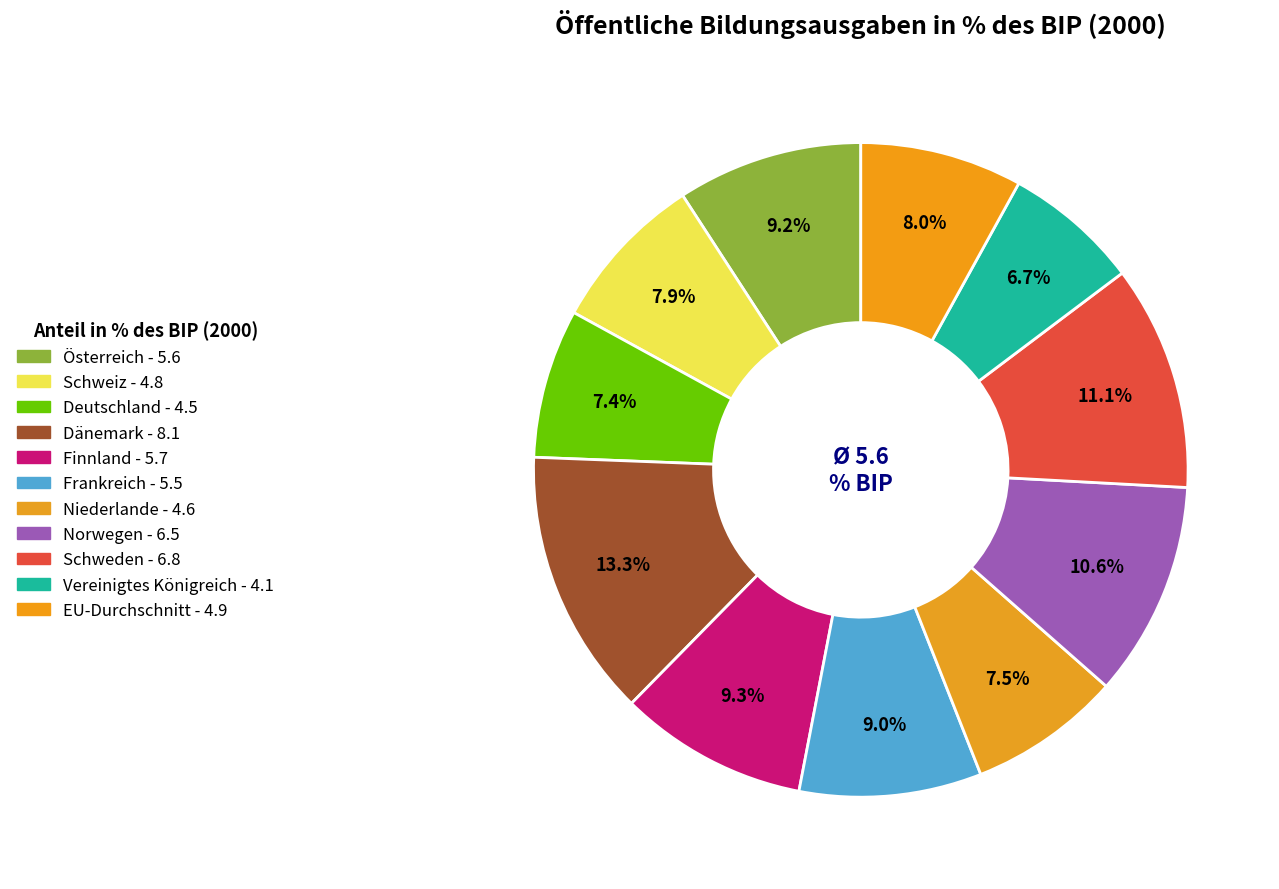

True or false: Schweiz accounts for 8% of the total.

True